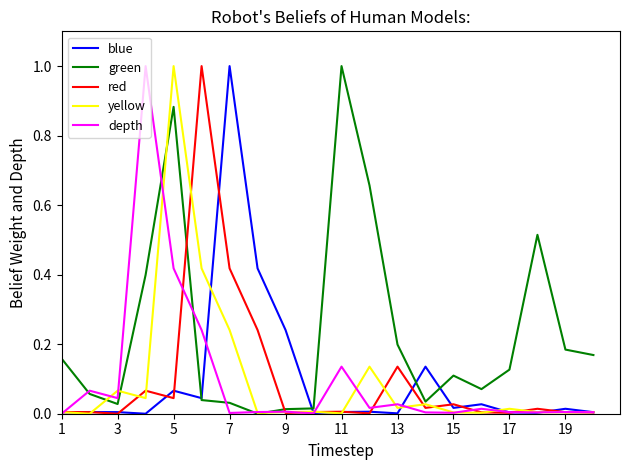

How many lines are shown in the chart?

5